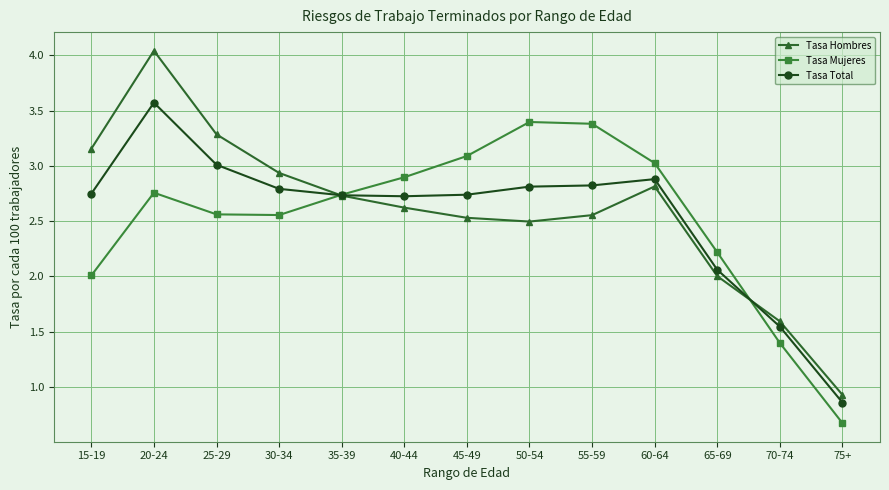

Which series has the widest spread of values?

Tasa Hombres